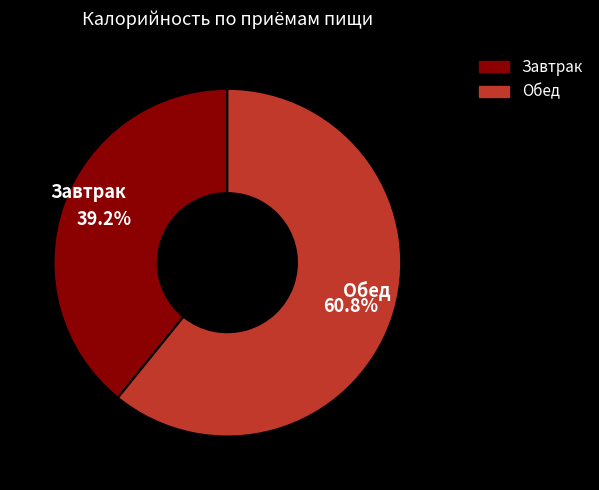

To the nearest percent, what is the average slice percentage?

50%